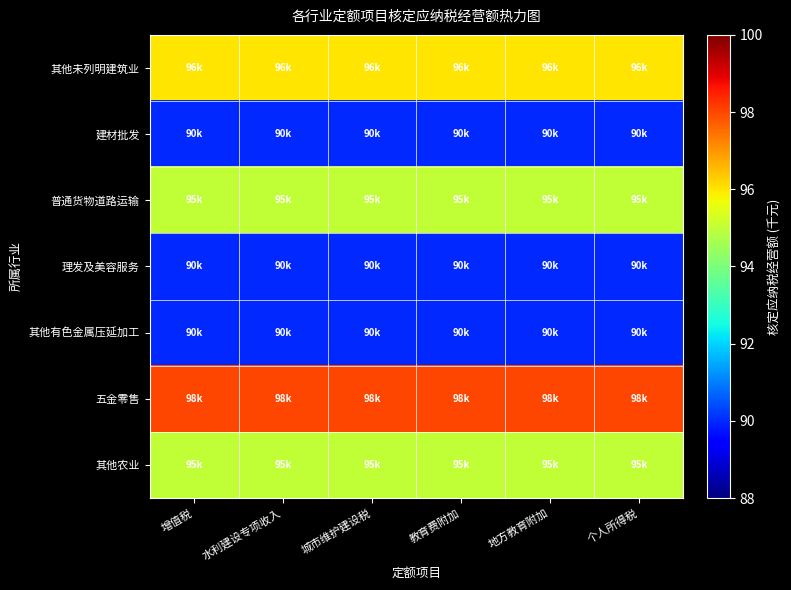

Rank the series by their maximum value, from highest to lowest.

五金零售, 其他未列明建筑业, 普通货物道路运输, 其他农业, 建材批发, 理发及美容服务, 其他有色金属压延加工